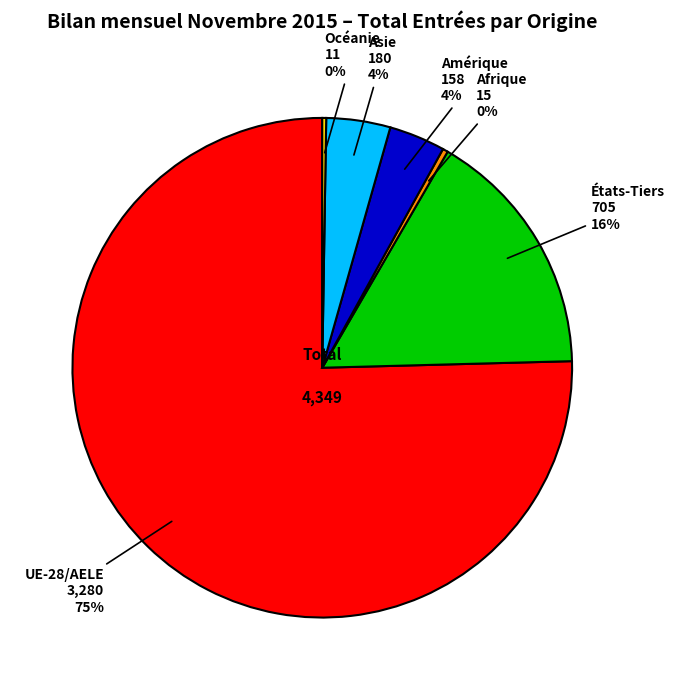

Combined, do États-Tiers and Afrique account for over 50%?

No